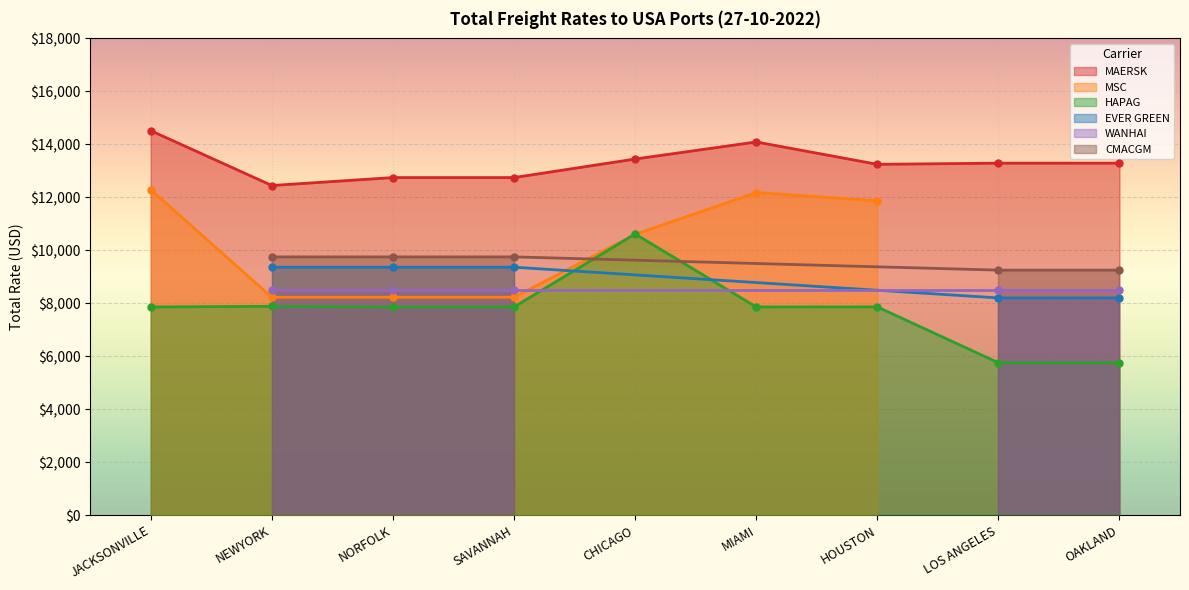

Reading left to right, extract all data points from this chart.

MAERSK: 14515	12445	12745	12745	13445	14090	13245	13289	13289
MSC: 12288	8225	8225	8225	10600	12178	11868	0	0
HAPAG: 7859	7883	7859	7860	10616	7860	7861	5752	5752
EVER GREEN: 0	9360	9360	9360	0	0	0	8200	8200
WANHAI: 0	8500	8500	8500	0	0	0	8500	8500
CMACGM: 0	9750	9750	9750	0	0	0	9250	9250